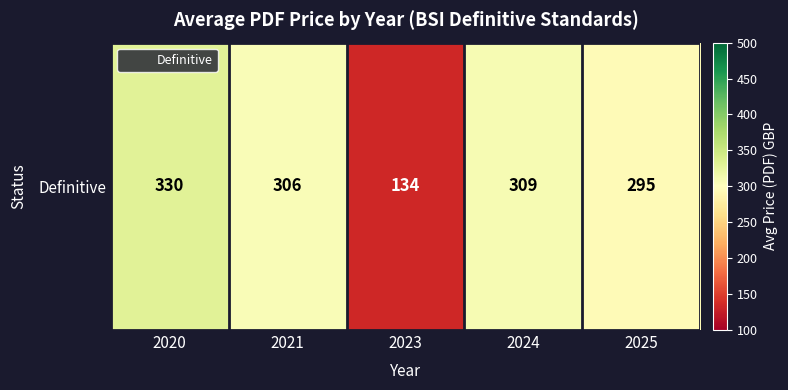

List the labels in order of value, largest first.

2020, 2024, 2021, 2025, 2023